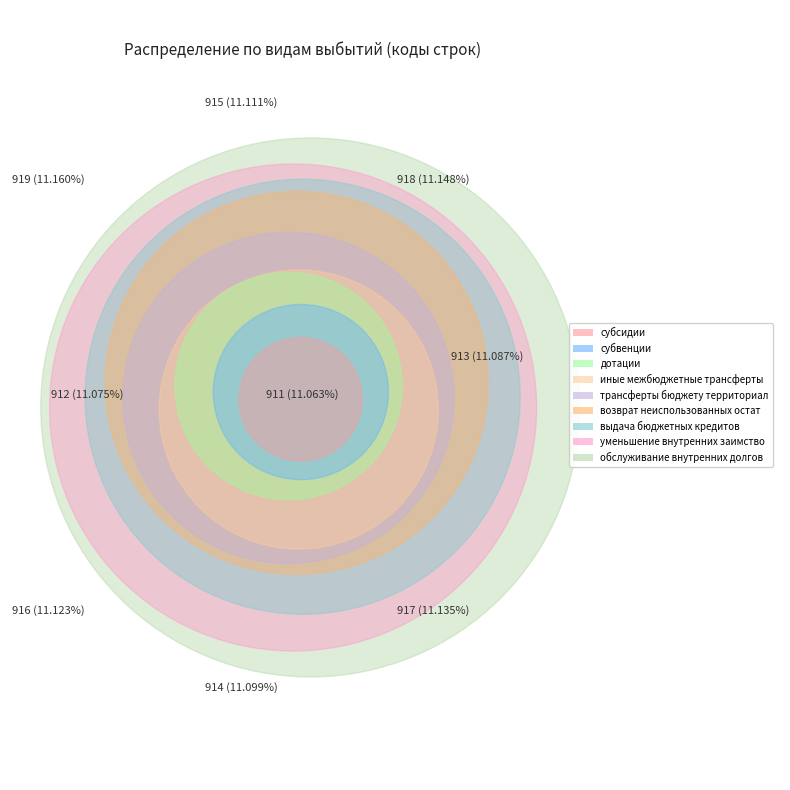

What is the change in value from субсидии to уменьшение внутренних заимствований?

+7